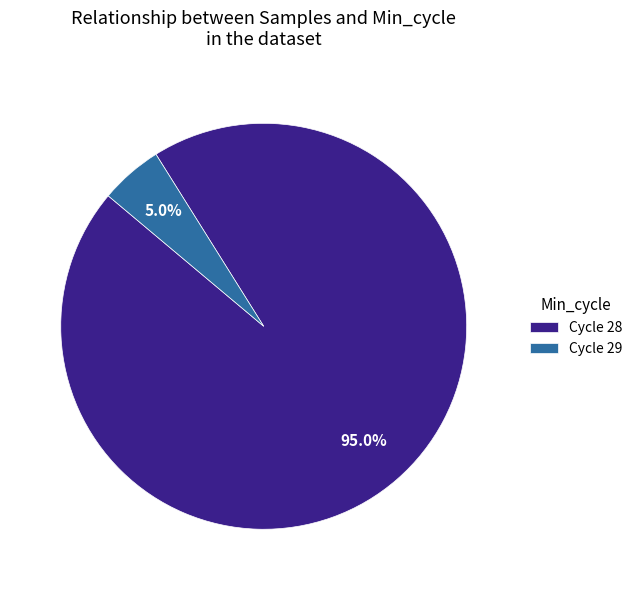

How many slices are in this pie chart?

2